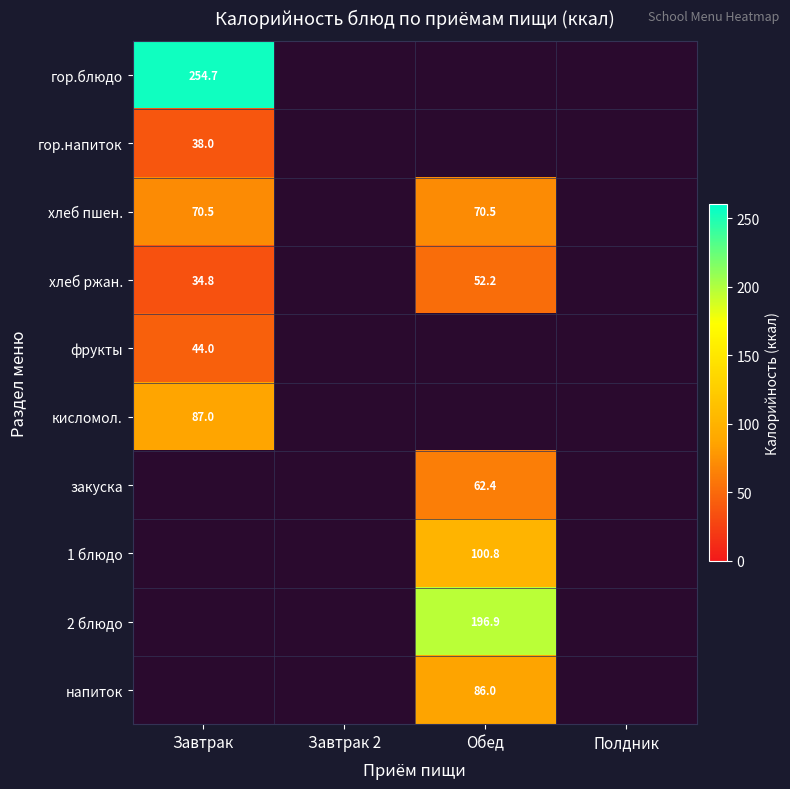

The хлеб пшен. series shows 14.2 at Завтрак. True or false?

False